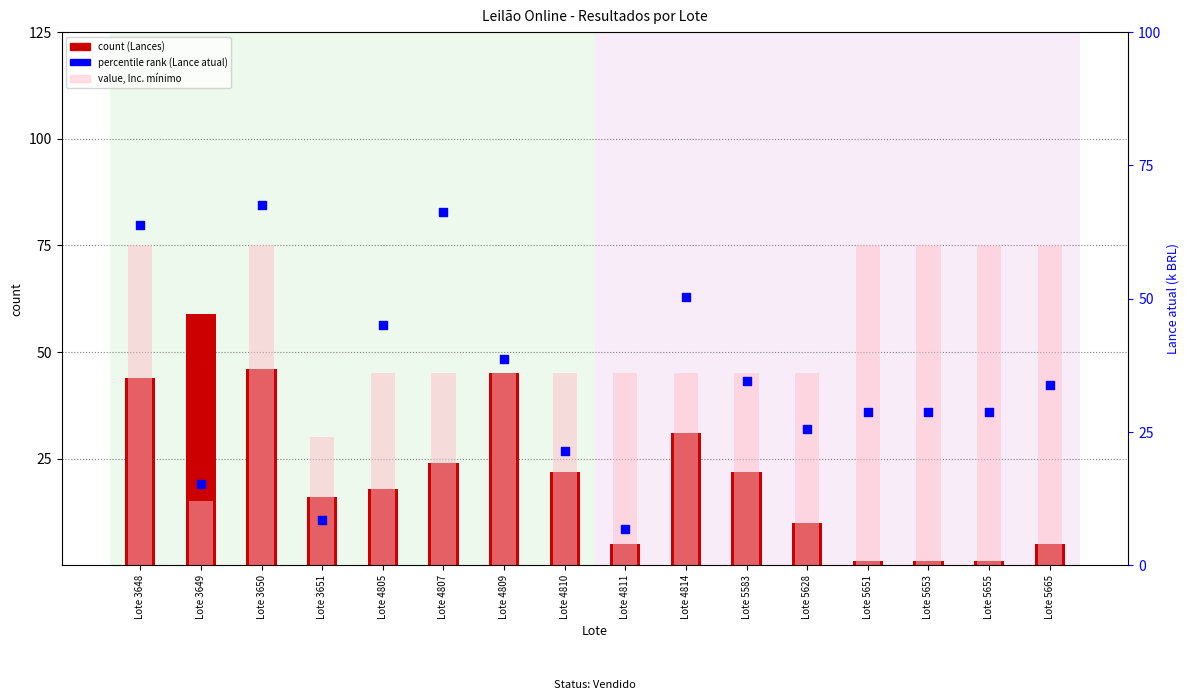

What is the total value across all series at Lote 3648?

167.8